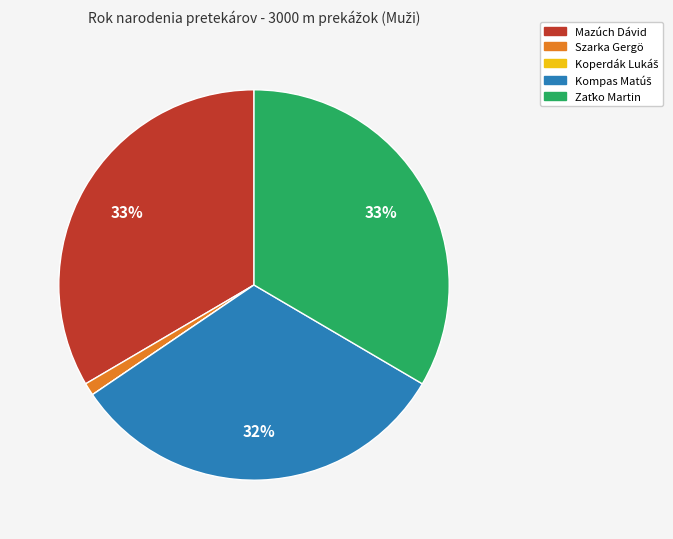

True or false: Szarka Gergö accounts for 1% of the total.

True